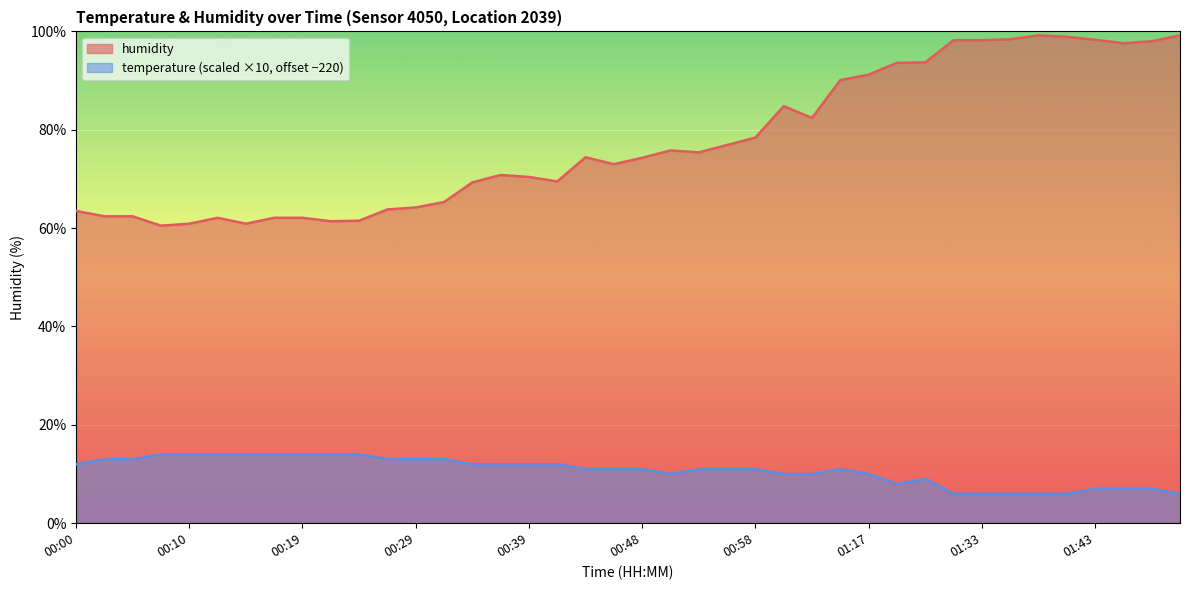

At how many categories does at least one series exceed 43?

40